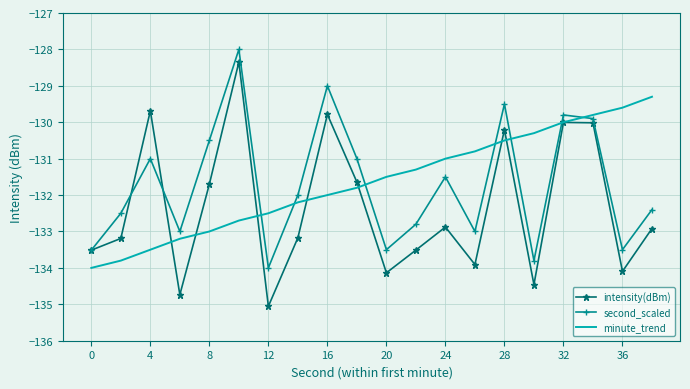

Which series ends up on top after the final intersection of second_scaled and minute_trend?

minute_trend